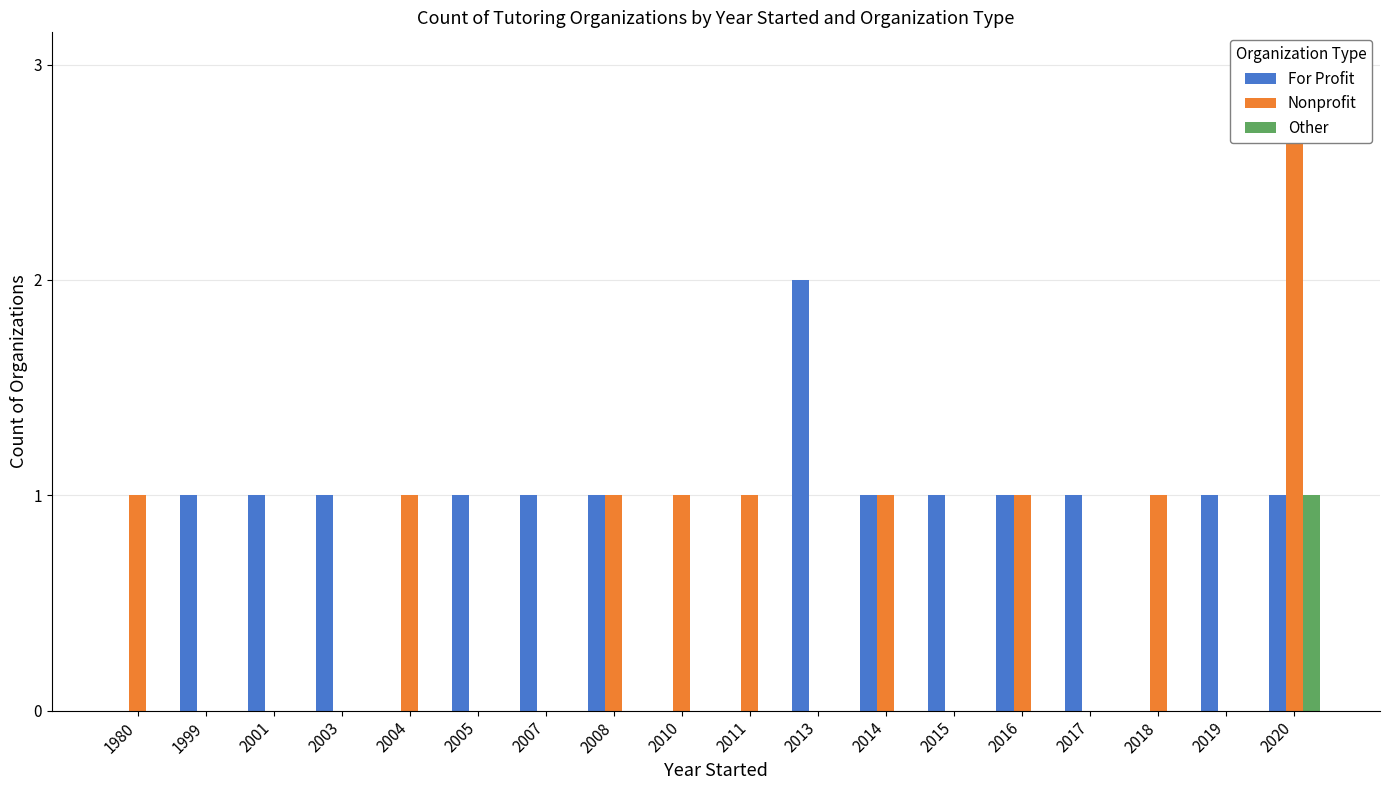

How many groups of bars are there?

18